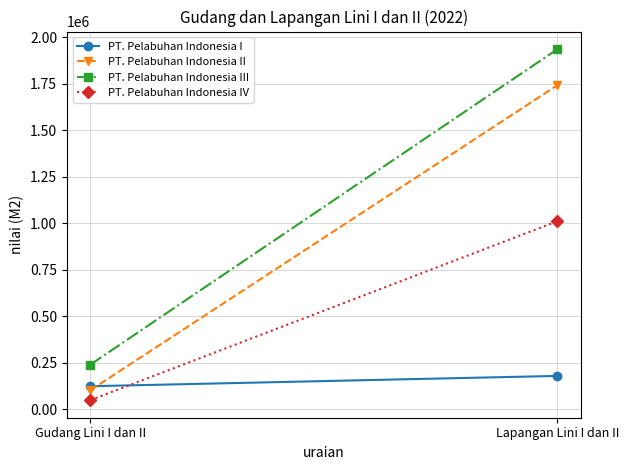

What is the difference between the maximum and minimum values in the PT. Pelabuhan Indonesia III series?

1697303.7